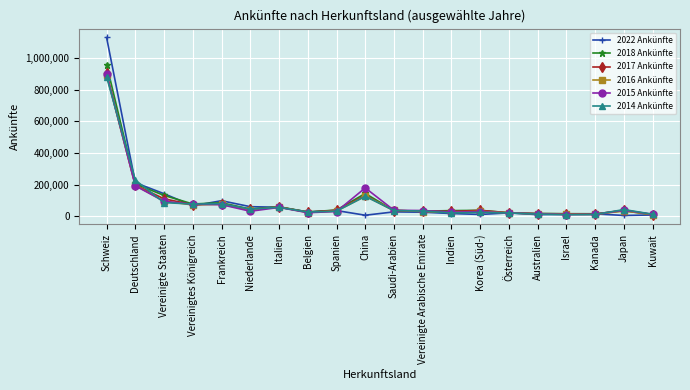

True or false: 2015 Ankünfte has a value of 251410 at China.

False